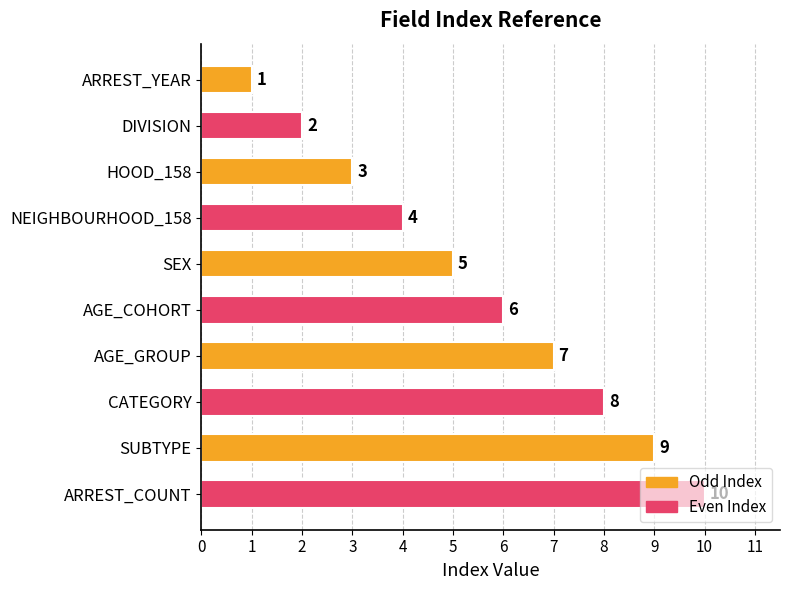

What is the sum of the values at DIVISION and AGE_GROUP?

9